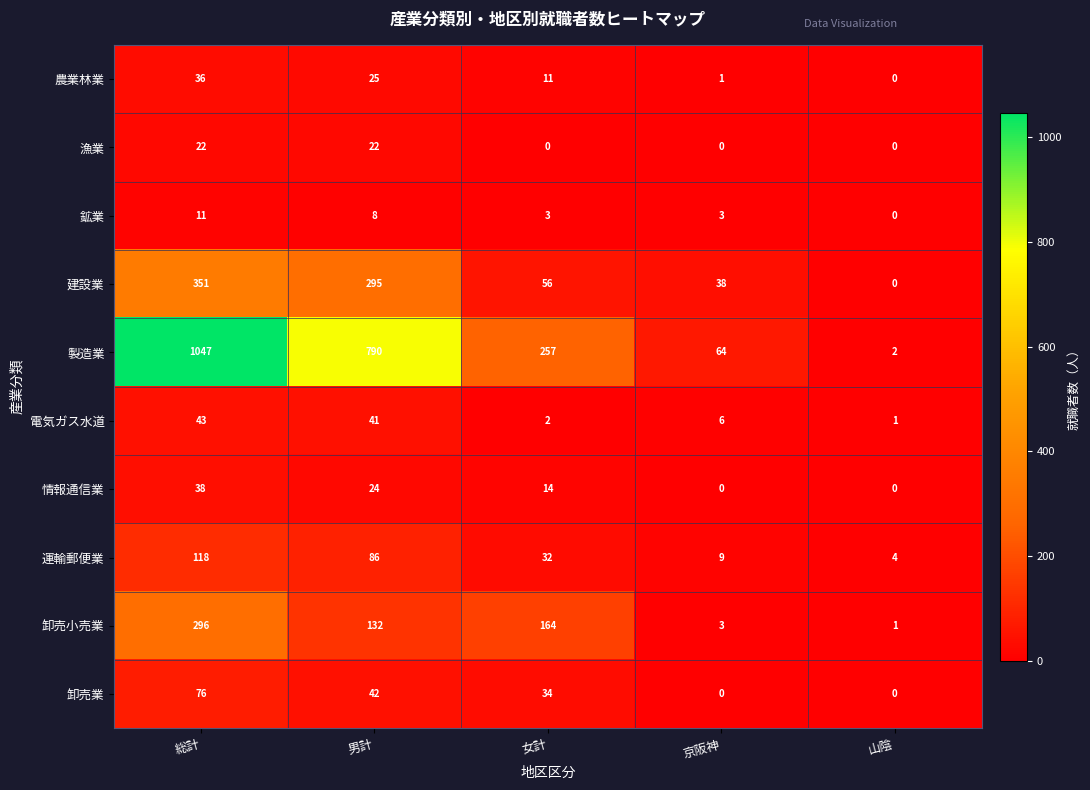

The 鉱業 series shows 5 at 男計. True or false?

False